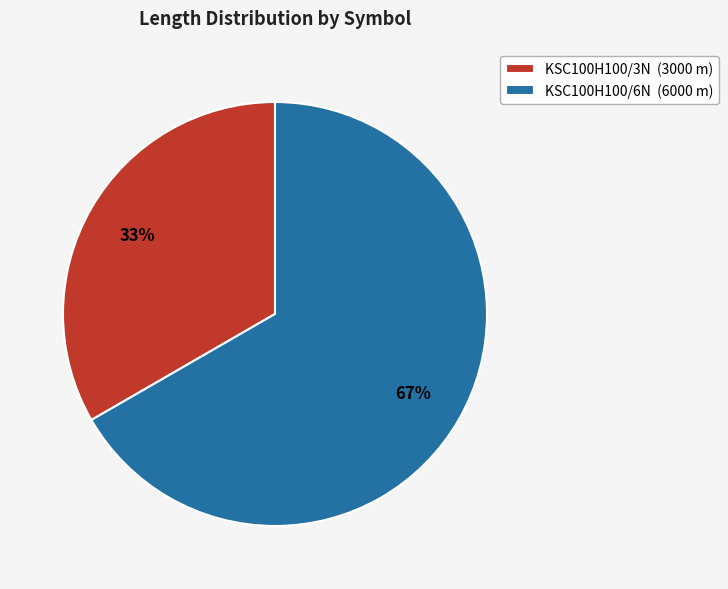

How many segments does this pie chart have?

2